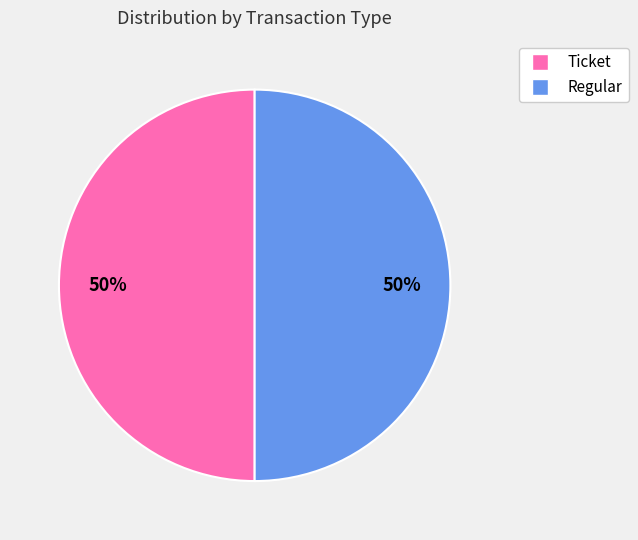

To the nearest percent, what is the average slice percentage?

50%